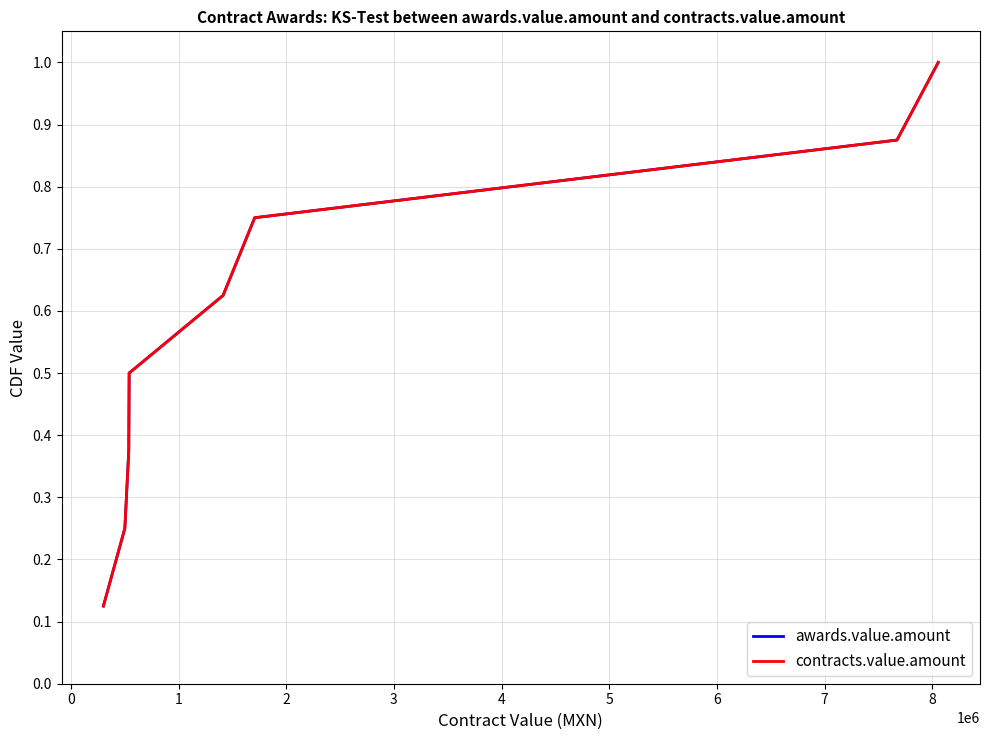

What is the value of the contracts.value.amount point at the 1st from the left?

0.1